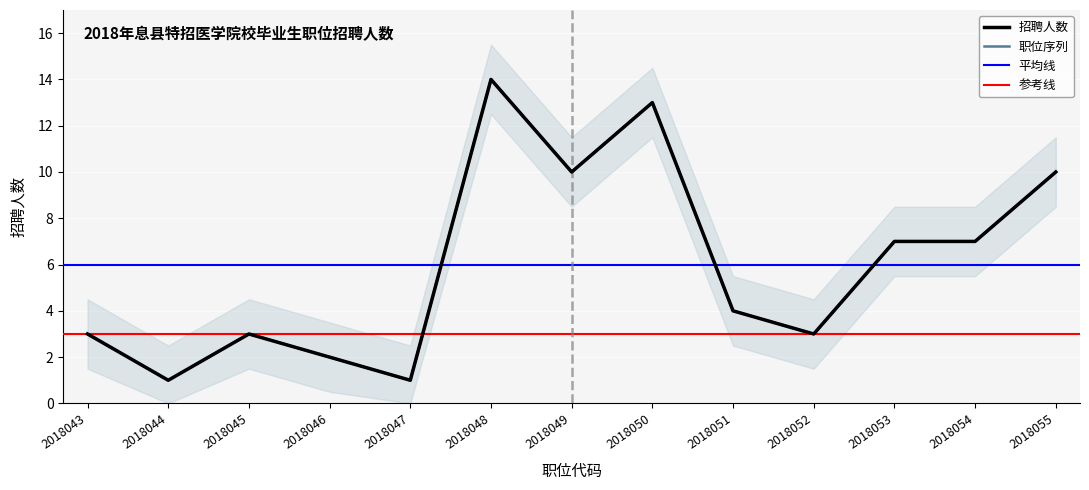

The chart shows a value of 3 at 2018055. True or false?

False